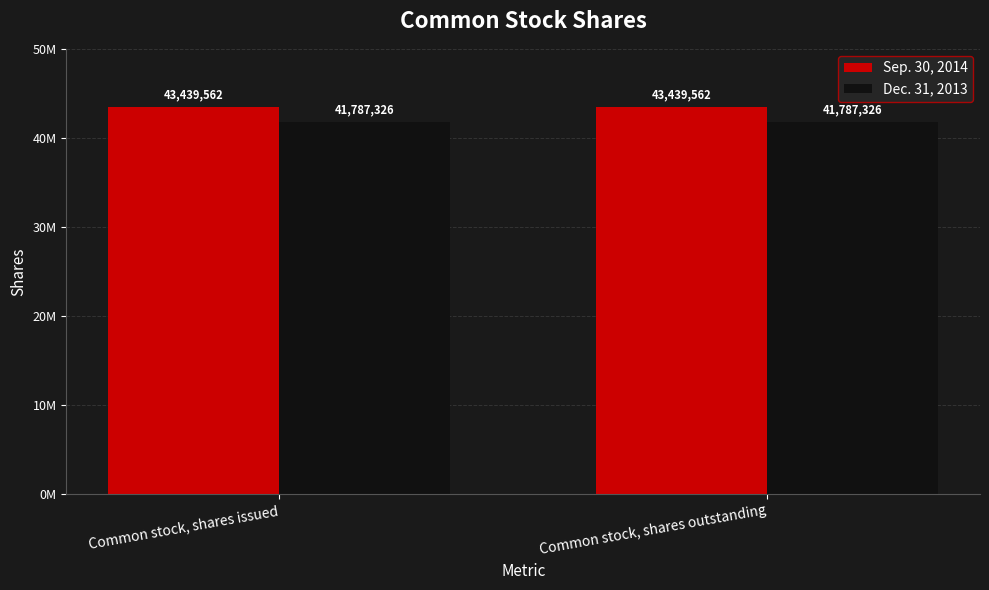

Are the bars horizontal?

No